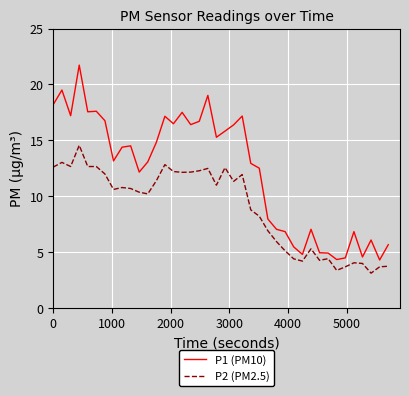

How many lines are shown in the chart?

2